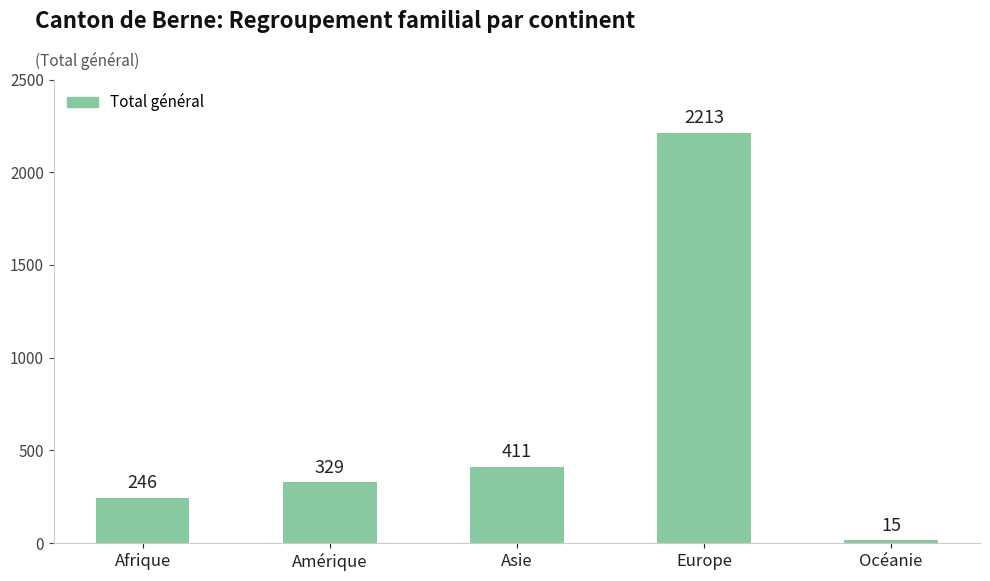

Count the number of data series in this chart.

1